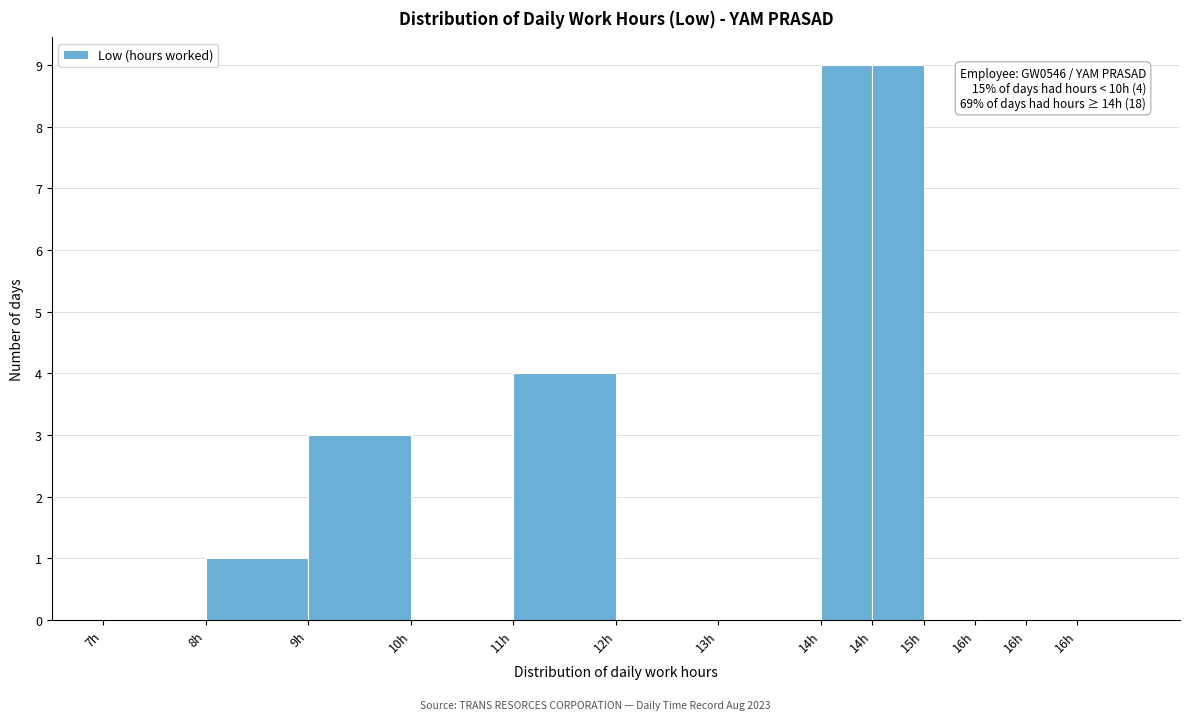

Are the bars horizontal?

No